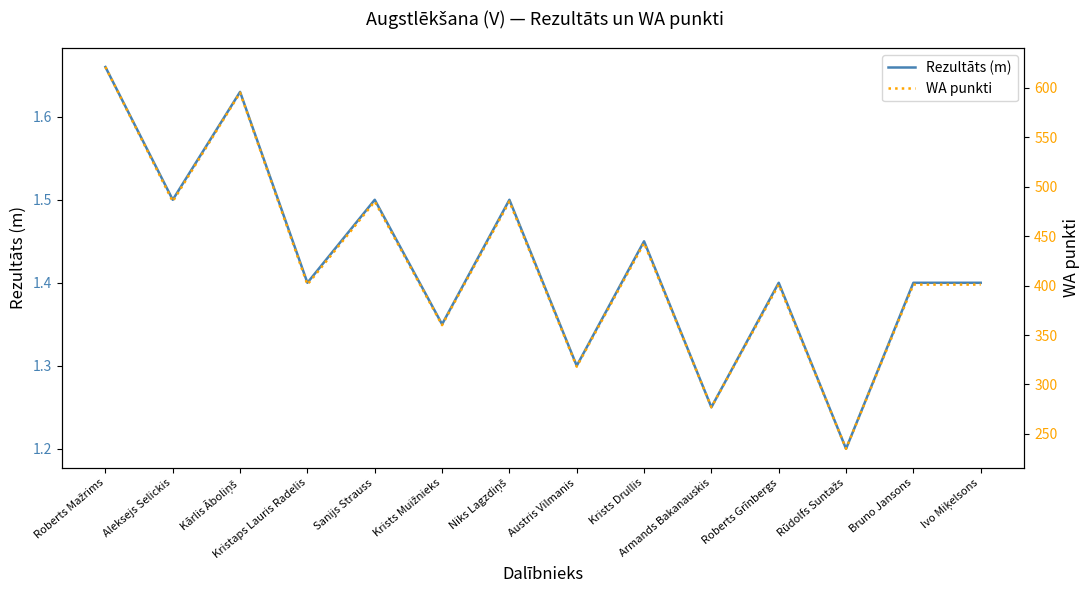

Which series changed the most between Krists Muižnieks and Austris Vilmanis?

WA punkti